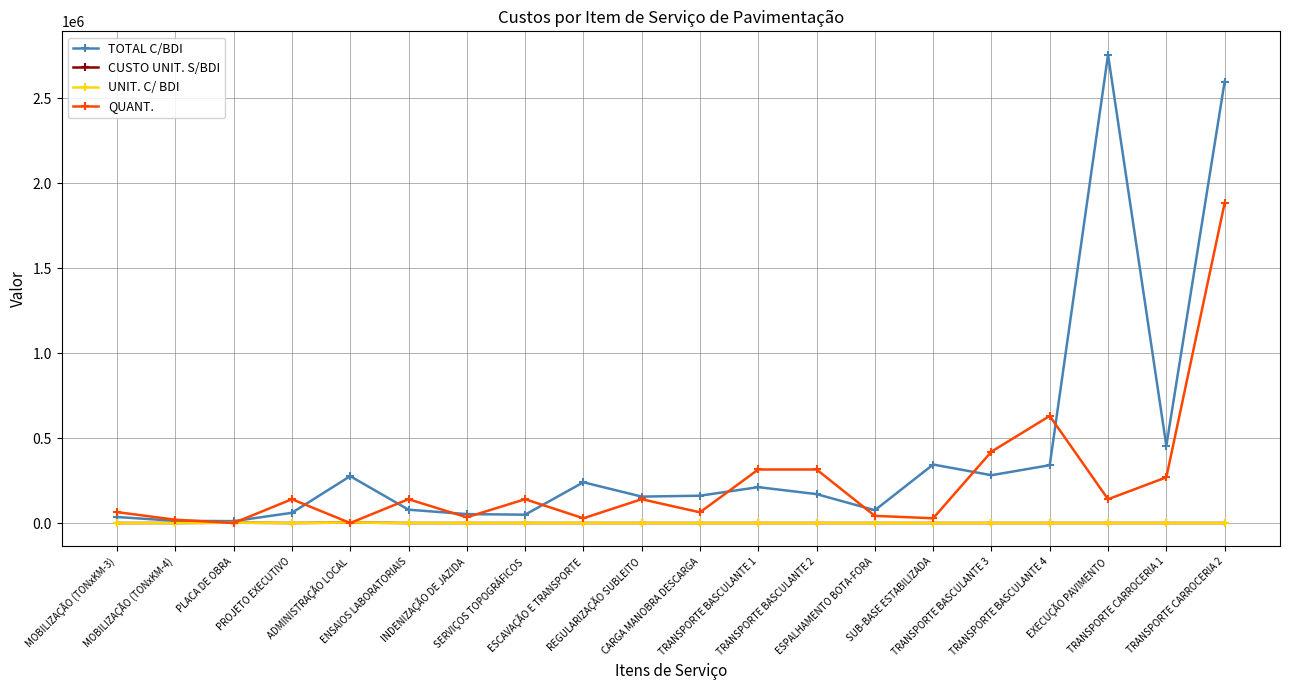

Which series has the largest total across all categories?

TOTAL C/BDI